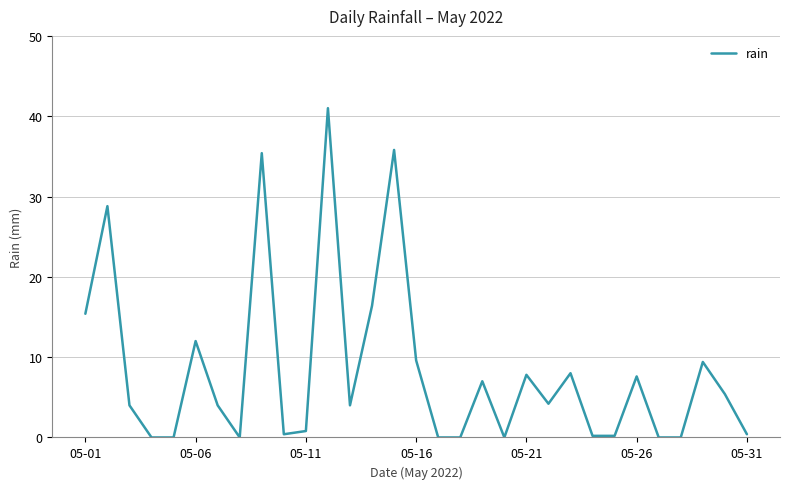

What is the maximum value shown in the chart?

41.0